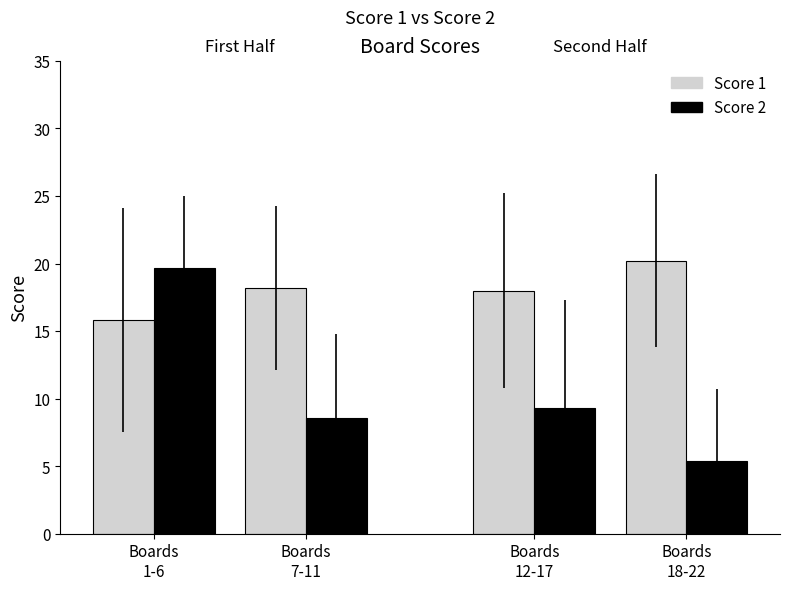

Are the bars grouped side by side (vs. stacked)?

Yes